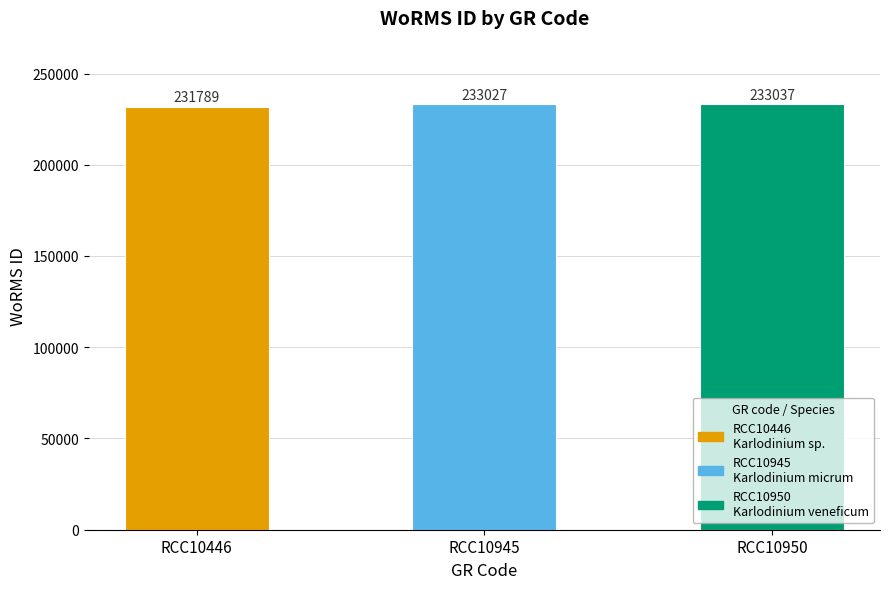

Count the number of values greater than 233027.

1